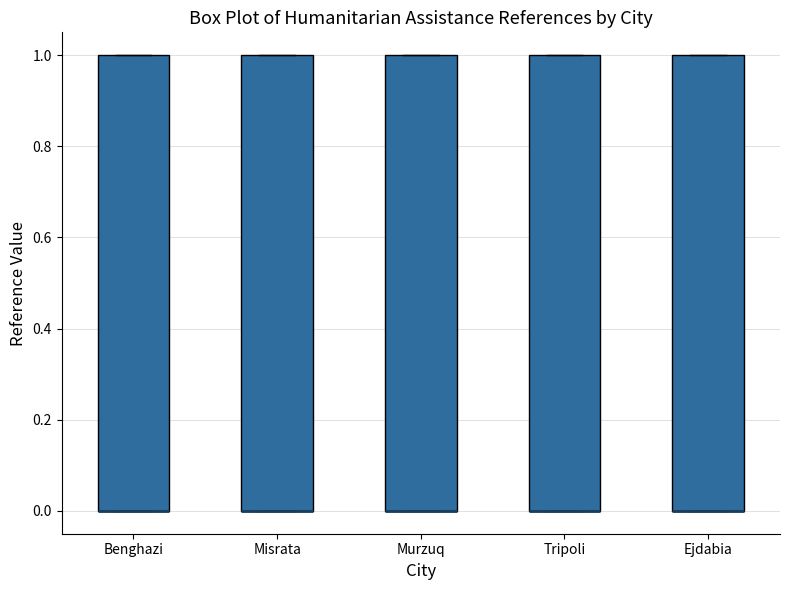

Reading left to right, transcribe this box plot: for each box, give where its median line is, the range the box spans, and where its two whiskers end, as read against the y-axis. The values are not printed on the chart, so give them approximately, as read against the axis.

Benghazi: median 0 (drawn on the box's lower edge), box 0 to 1, whiskers 0 to 1
Misrata: median 0 (drawn on the box's lower edge), box 0 to 1, whiskers 0 to 1
Murzuq: median 0 (drawn on the box's lower edge), box 0 to 1, whiskers 0 to 1
Tripoli: median 0 (drawn on the box's lower edge), box 0 to 1, whiskers 0 to 1
Ejdabia: median 0 (drawn on the box's lower edge), box 0 to 1, whiskers 0 to 1